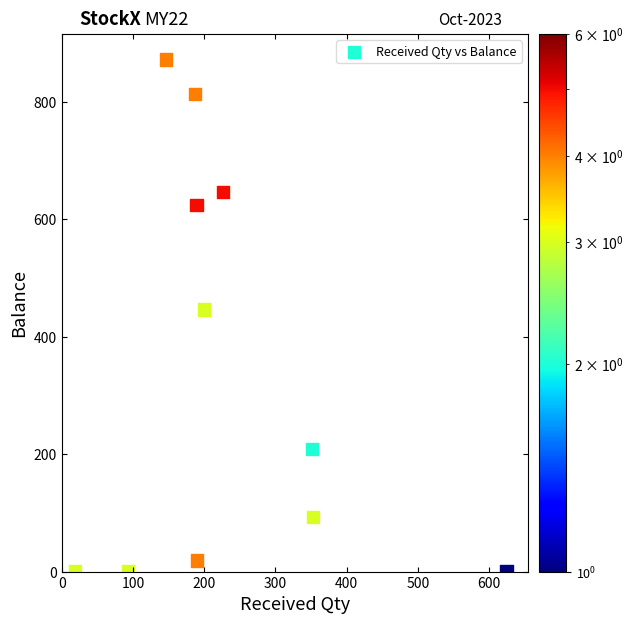

What Y value in the scatter plot is closest to 436?

446